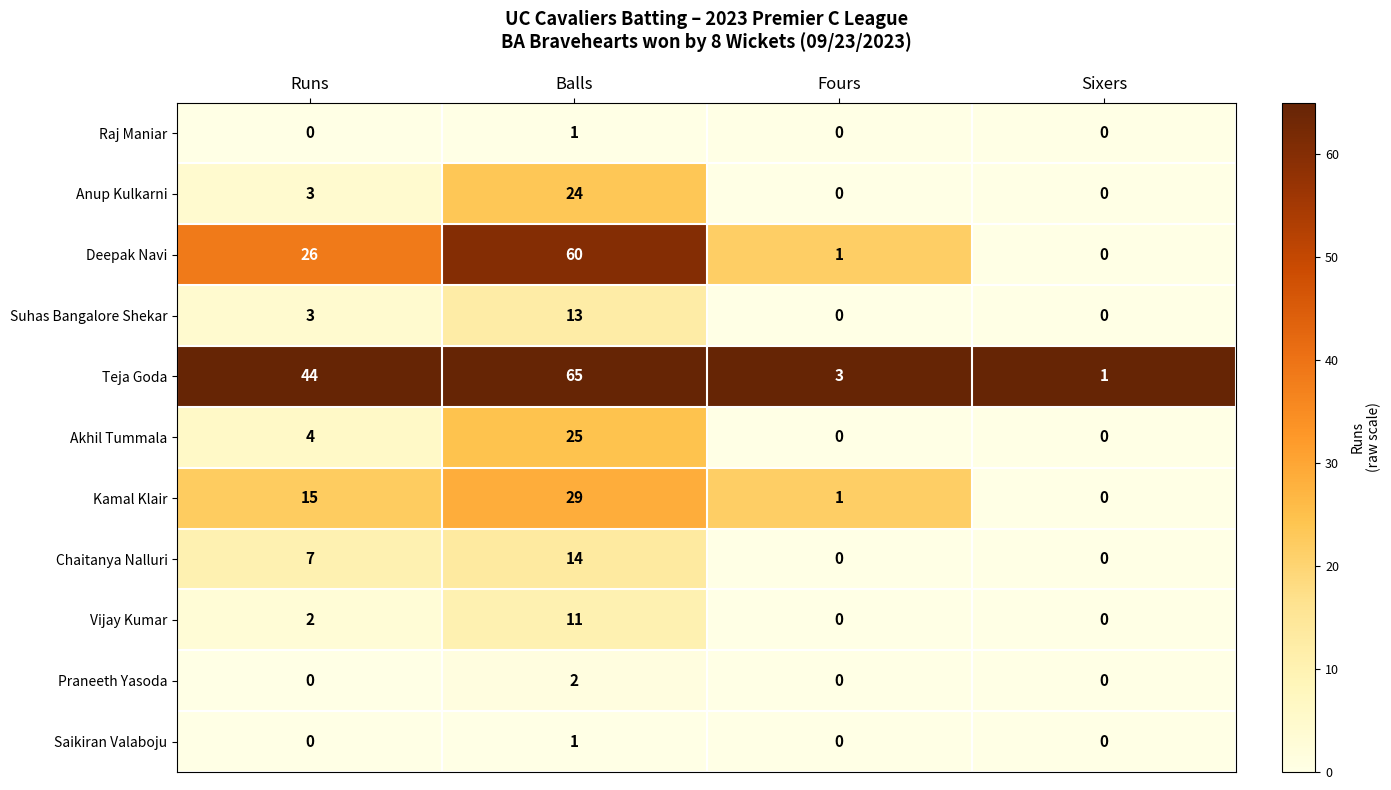

How many distinct data groups are displayed?

11